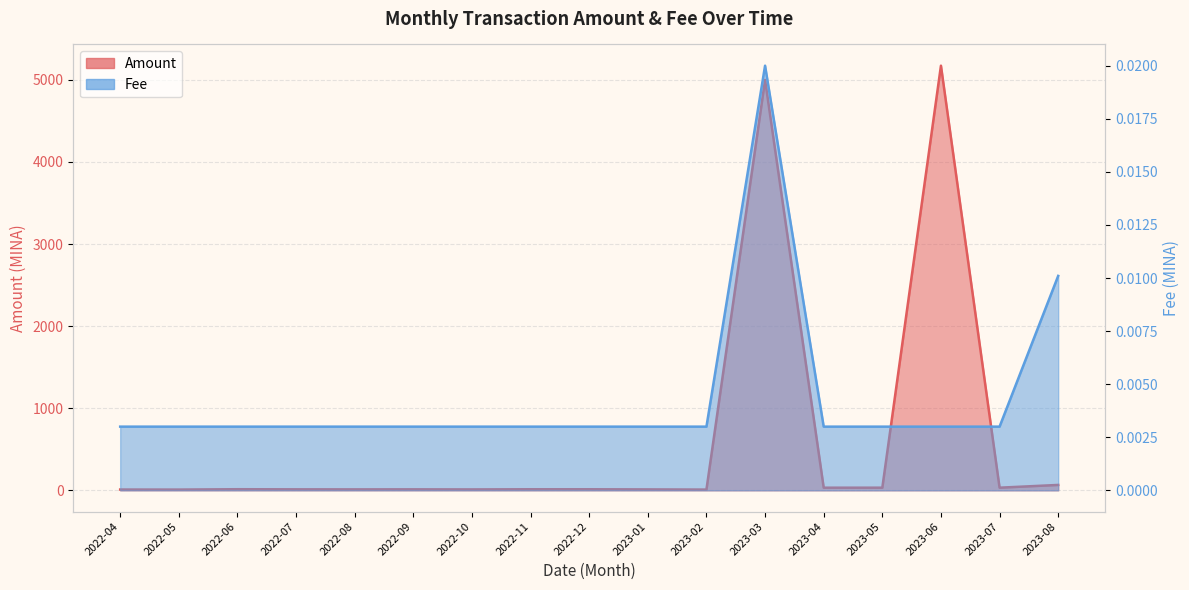

Reading right to left, list all the values displayed in this chart.

Amount: 2023-08=65.9	2023-07=32.4	2023-06=5173.3	2023-05=32.5	2023-04=32.1	2023-03=5000.0	2023-02=9.3	2023-01=11.5	2022-12=13.2	2022-11=13.2	2022-10=11.3	2022-09=12.3	2022-08=11.8	2022-07=12.3	2022-06=13.7	2022-05=9.4	2022-04=9.8
Fee: 2023-08=0.0	2023-07=0.0	2023-06=0.0	2023-05=0.0	2023-04=0.0	2023-03=0.0	2023-02=0.0	2023-01=0.0	2022-12=0.0	2022-11=0.0	2022-10=0.0	2022-09=0.0	2022-08=0.0	2022-07=0.0	2022-06=0.0	2022-05=0.0	2022-04=0.0